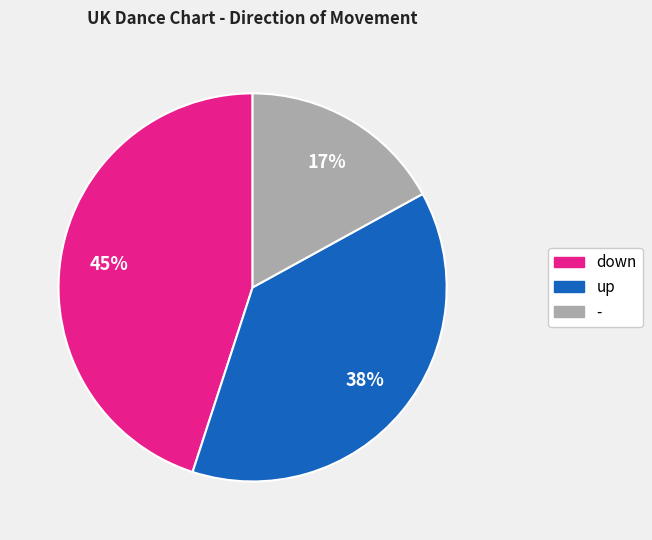

True or false: - accounts for 17% of the total.

True